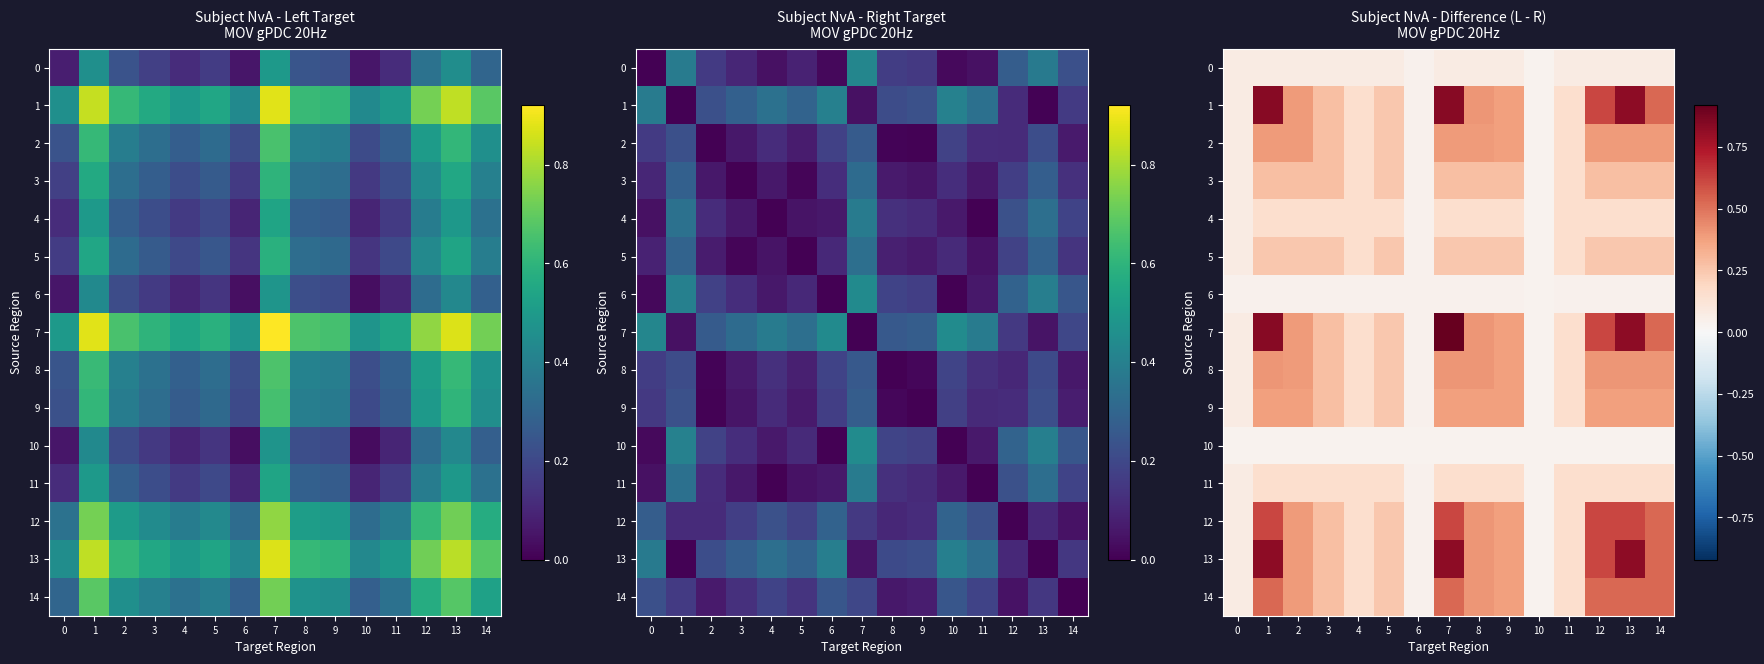

What is the difference between the 7 values at 12 and 5?

0.4